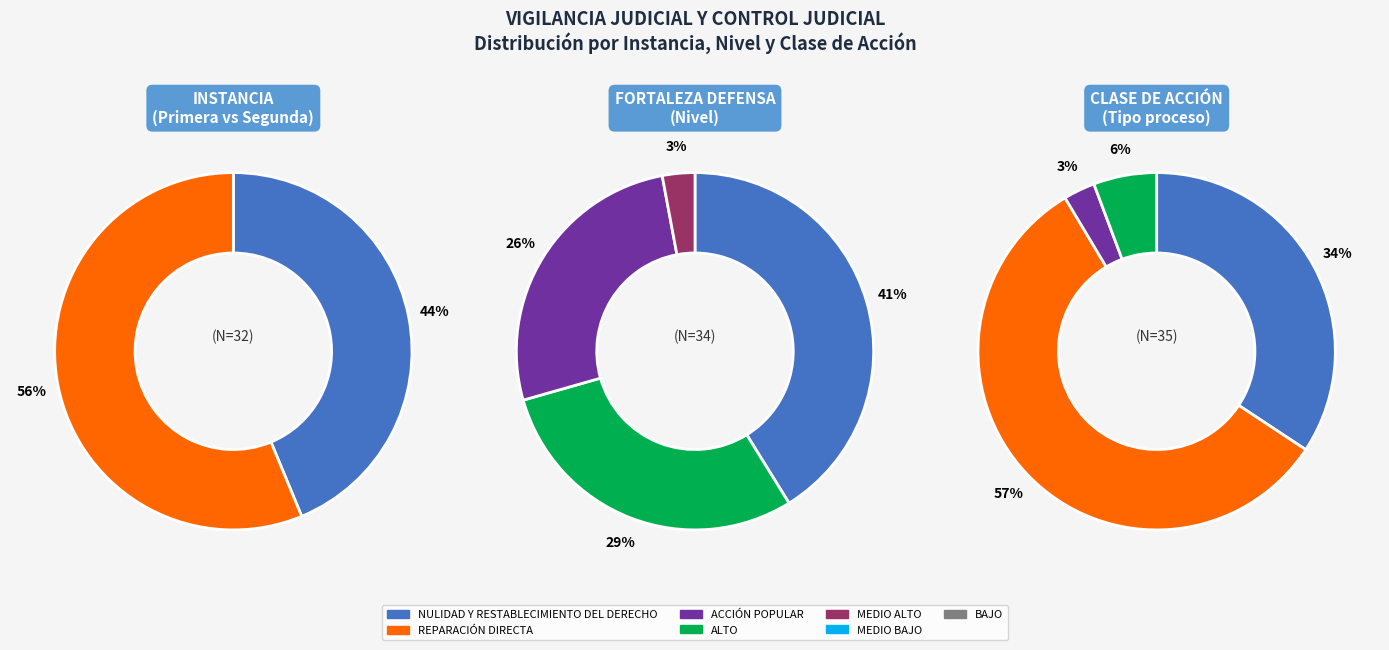

How many segments does this pie chart have?

4